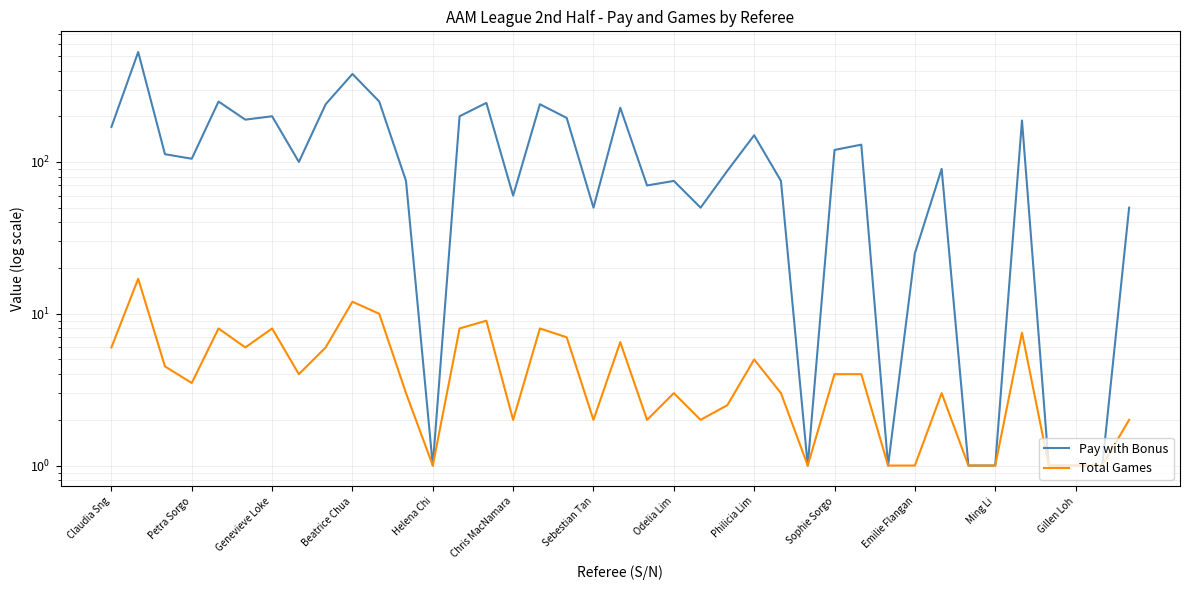

Between Genevieve Loke and Gillen Loh, which series saw the biggest shift?

Pay with Bonus